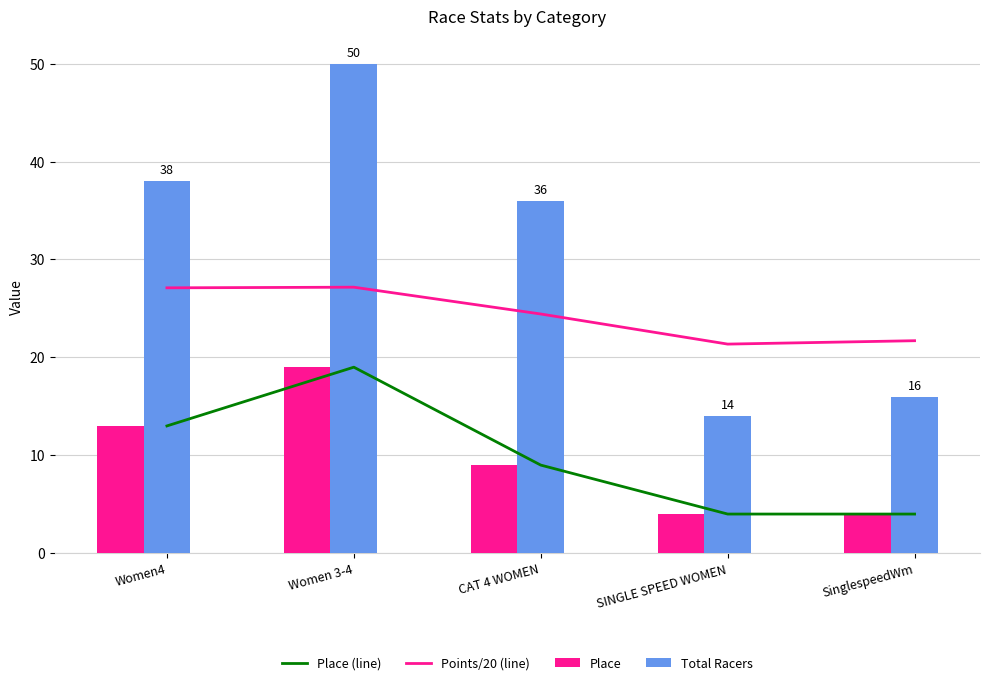

Read the Total Racers value at SINGLE SPEED WOMEN.

14